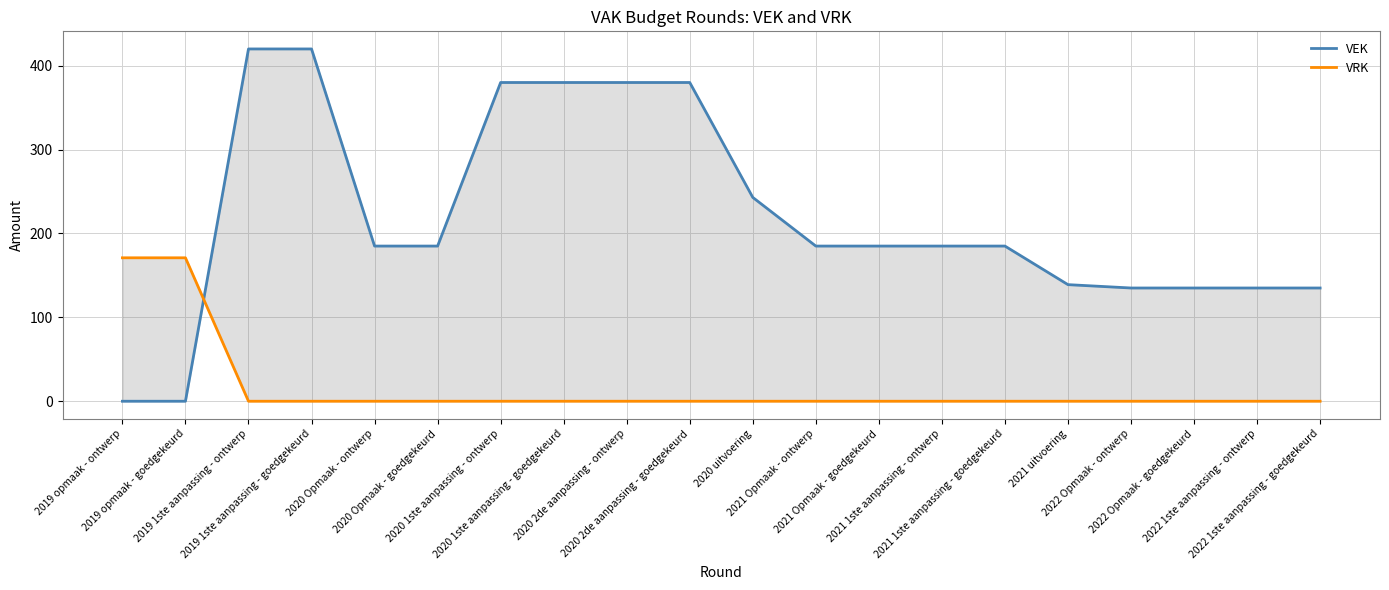

True or false: VEK has more than 0 interior local peaks.

False